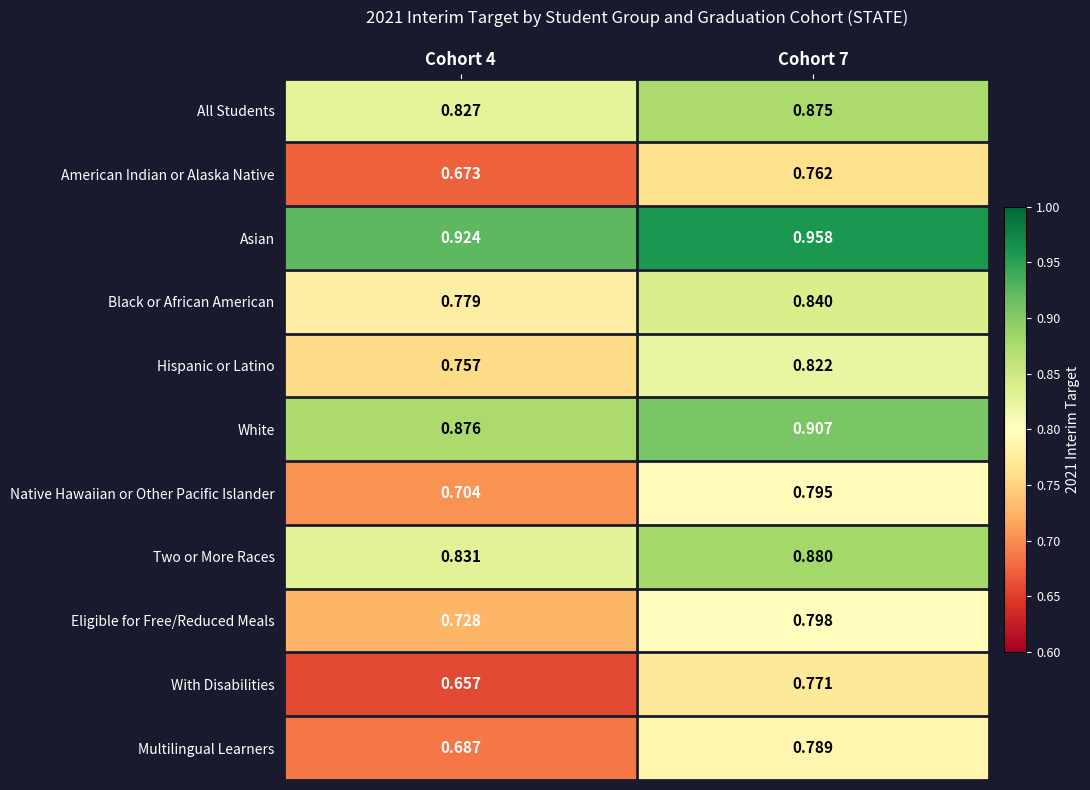

Is the value of Asian at Cohort 7 greater than the value of Native Hawaiian or Other Pacific Islander at Cohort 7?

Yes